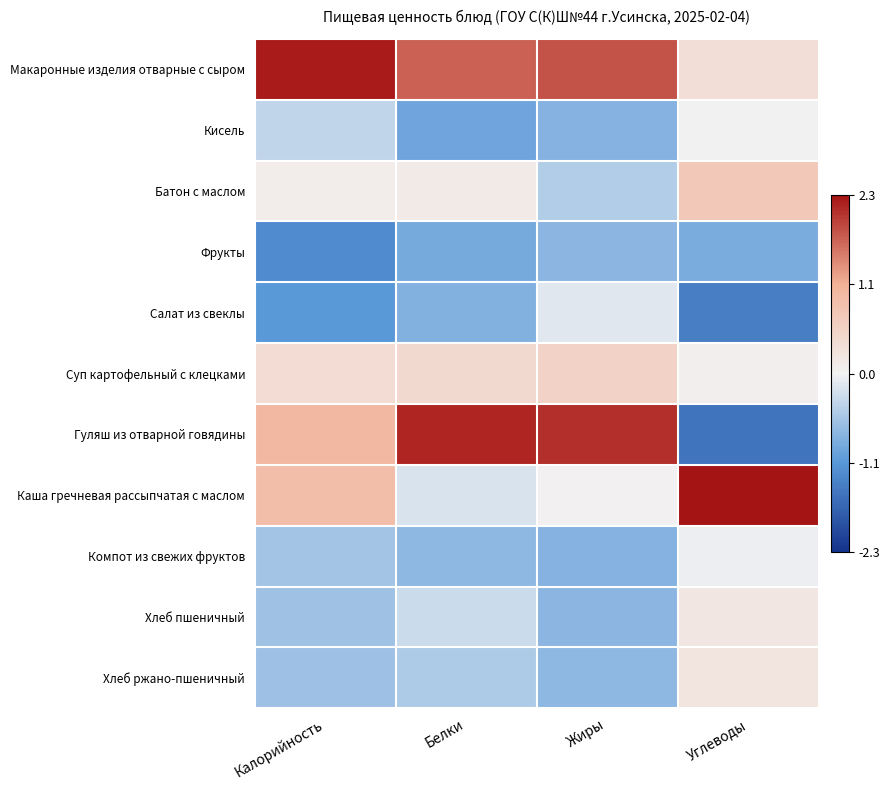

Rank the series by their maximum value, from highest to lowest.

Каша гречневая рассыпчатая с маслом, Макаронные изделия отварные с сыром, Гуляш из отварной говядины, Батон с маслом, Суп картофельный с клецками, Хлеб ржано-пшеничный, Хлеб пшеничный, Кисель, Компот из свежих фруктов, Салат из свеклы, Фрукты